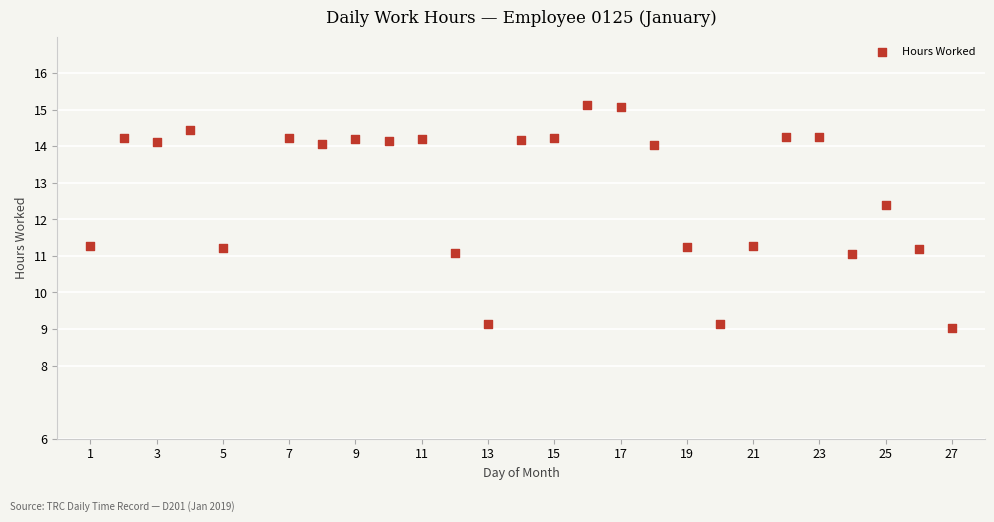

What is the range of X values (max minus min)?

26.0